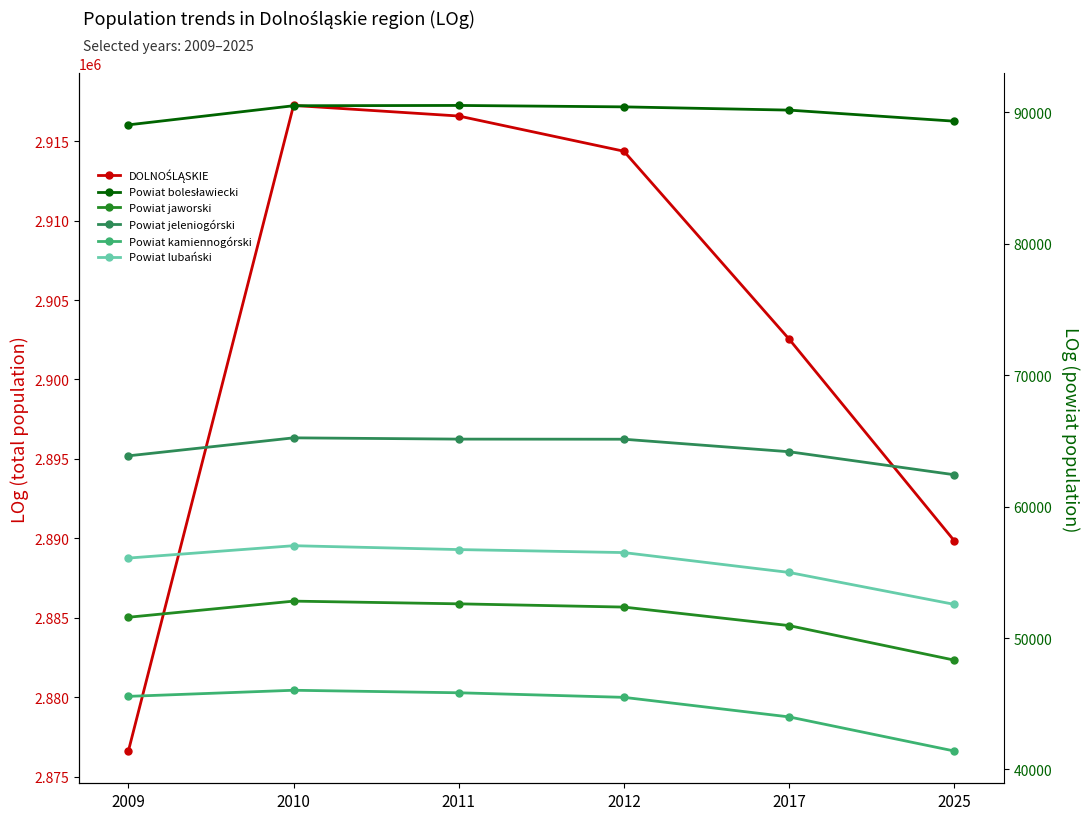

Which label corresponds to the largest value in the chart?

2010